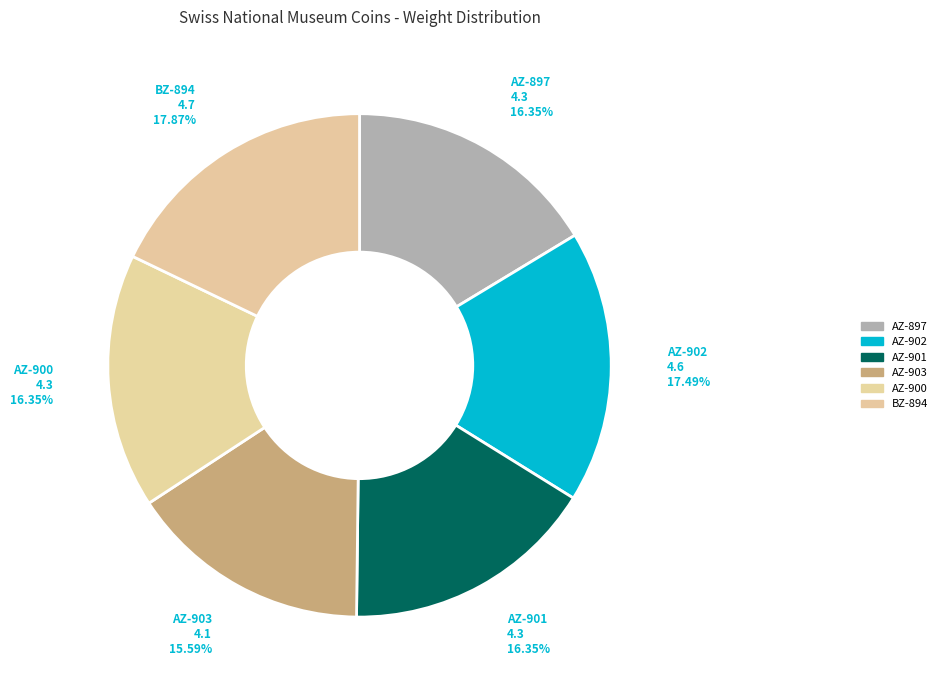

True or false: BZ-894 accounts for 32% of the total.

False